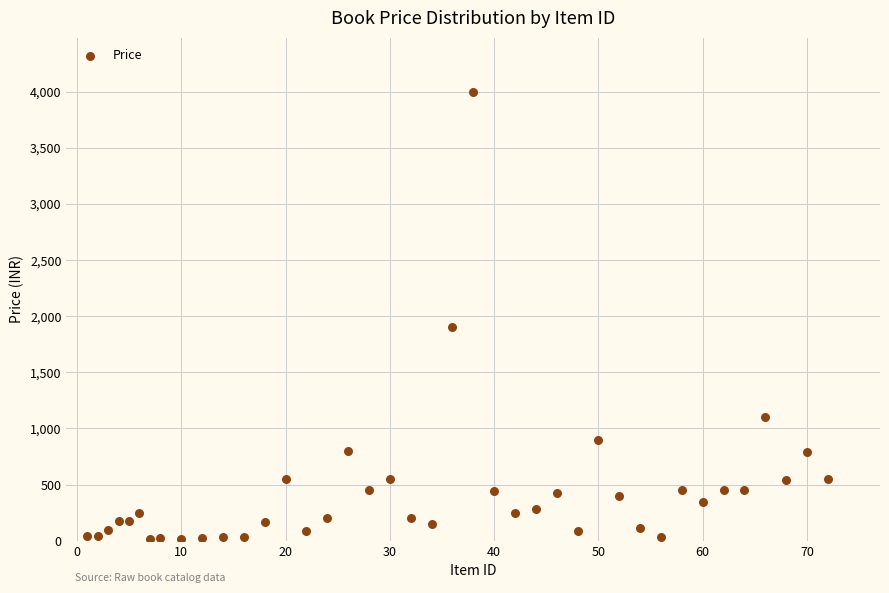

What Y value in the scatter plot is closest to 2007?

1900